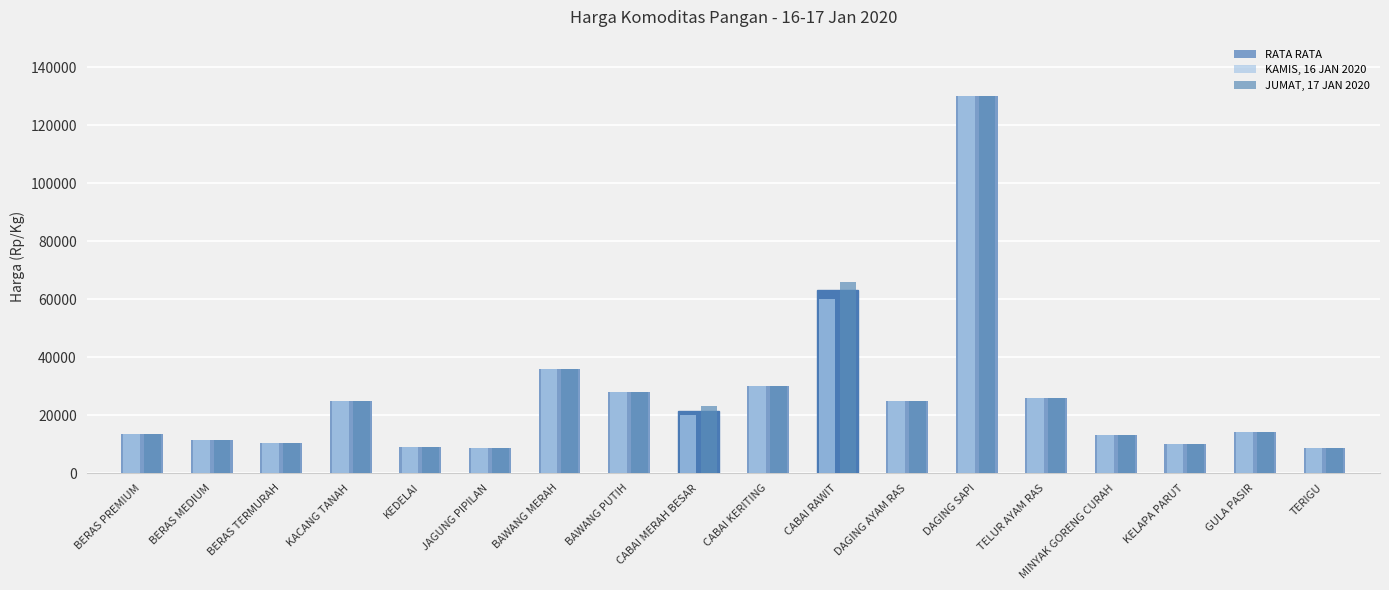

What is the sum of all RATA RATA values?

482400